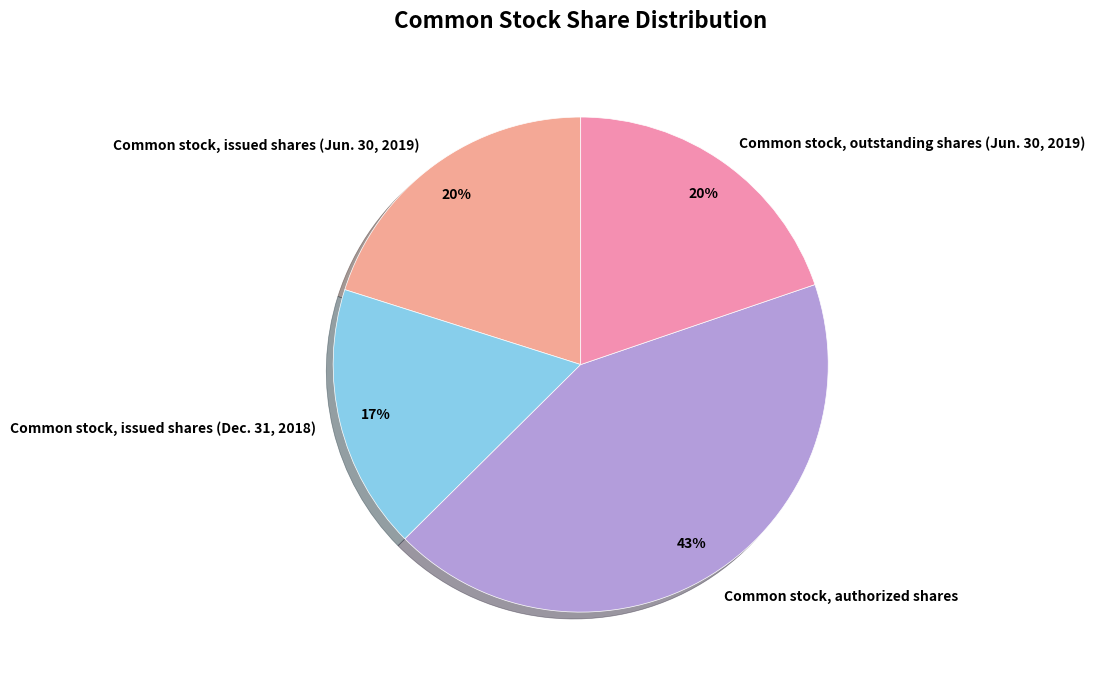

Is there any slice that represents more than half of the pie?

No